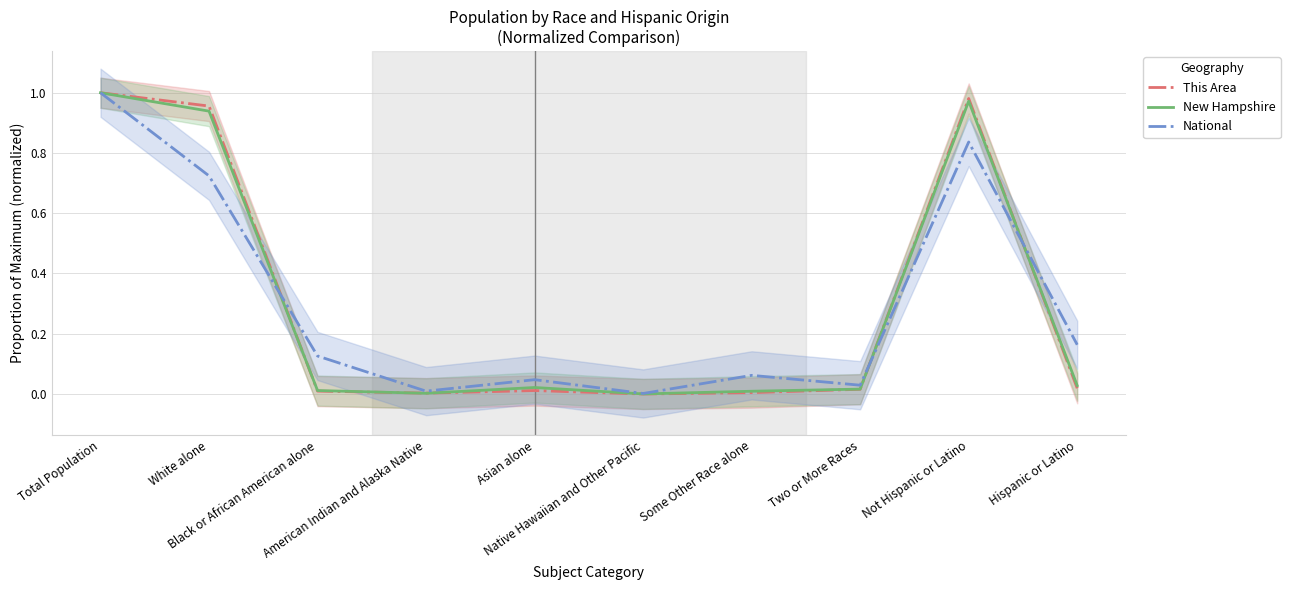

Reading right to left, transcribe all the data shown in this chart.

This Area: 0.0	1.0	0.0	0.0	0.0	0.0	0.0	0.0	1.0	1.0
New Hampshire: 0.0	1.0	0.0	0.0	0.0	0.0	0.0	0.0	0.9	1.0
National: 0.2	0.8	0.0	0.1	0.0	0.0	0.0	0.1	0.7	1.0